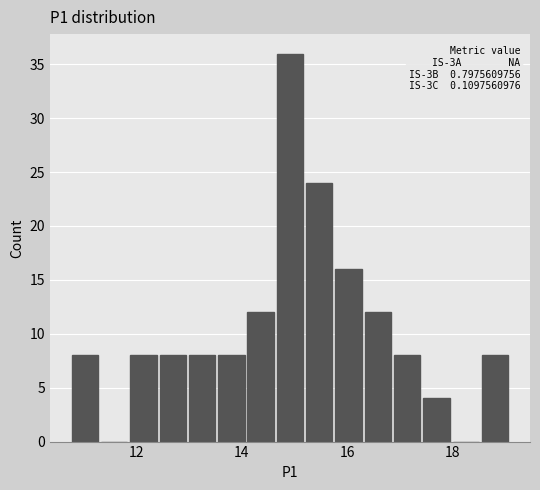

Around what value on the x-axis is the tallest bar? Give the approximate position of its centre, as read against the axis.

15.0